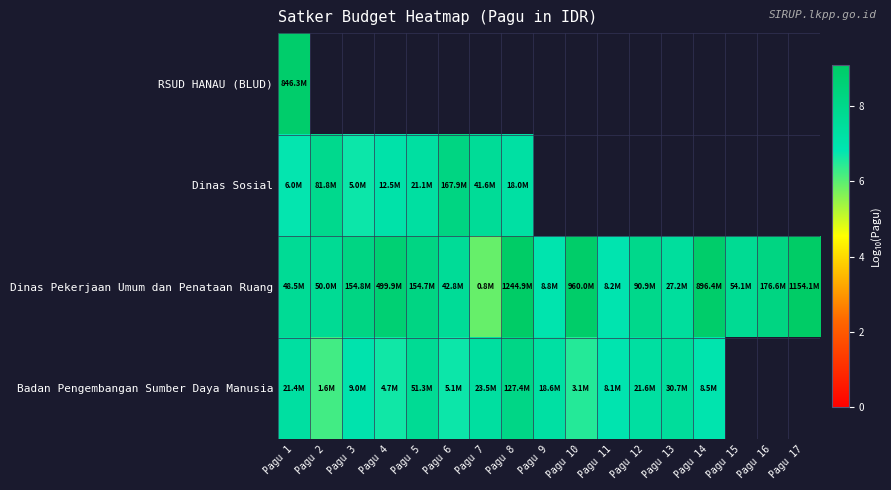

At how many categories does at least one series exceed 5?

17